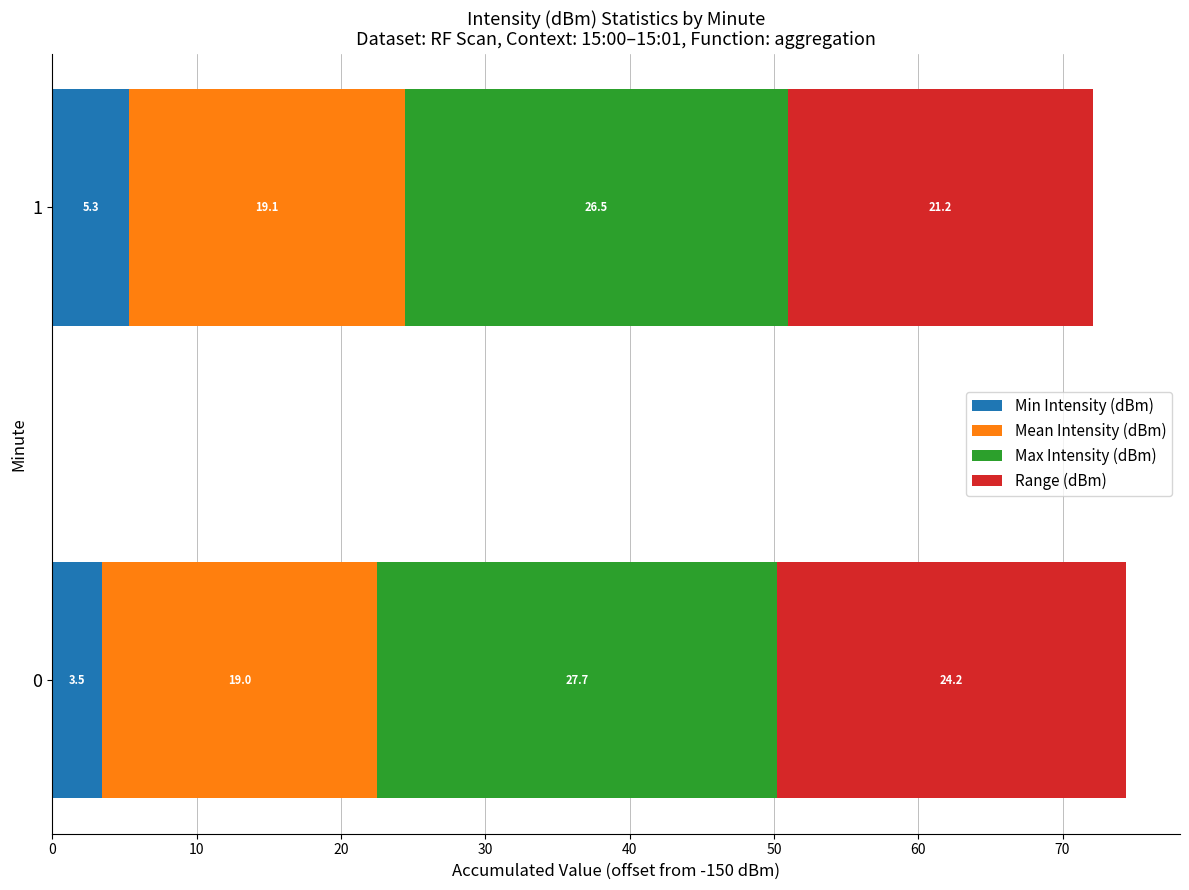

The value of Min Intensity (dBm) at 1 is 8.3. True or false?

False